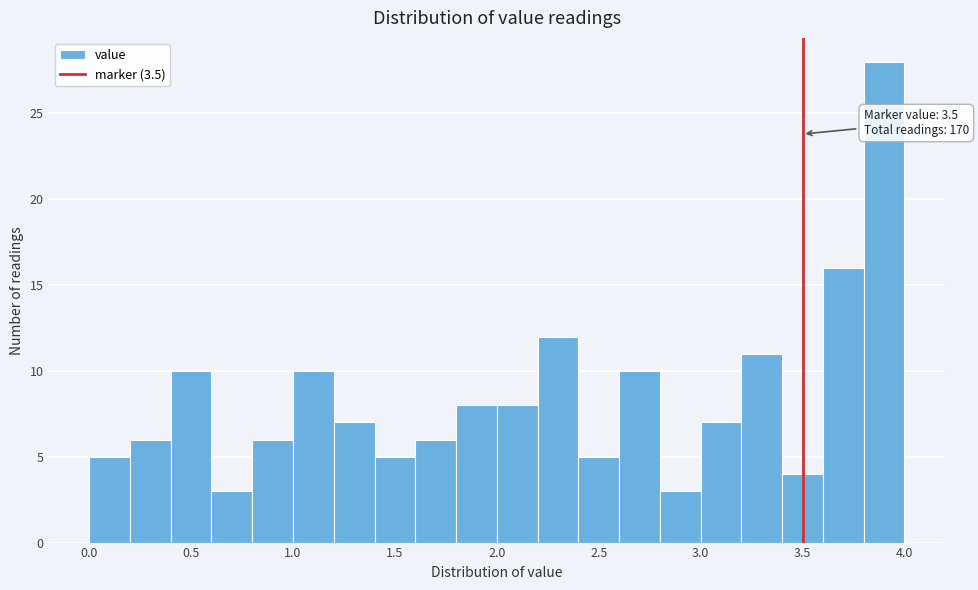

Which range on the x-axis has the tallest bar?

3.8 to 4.0